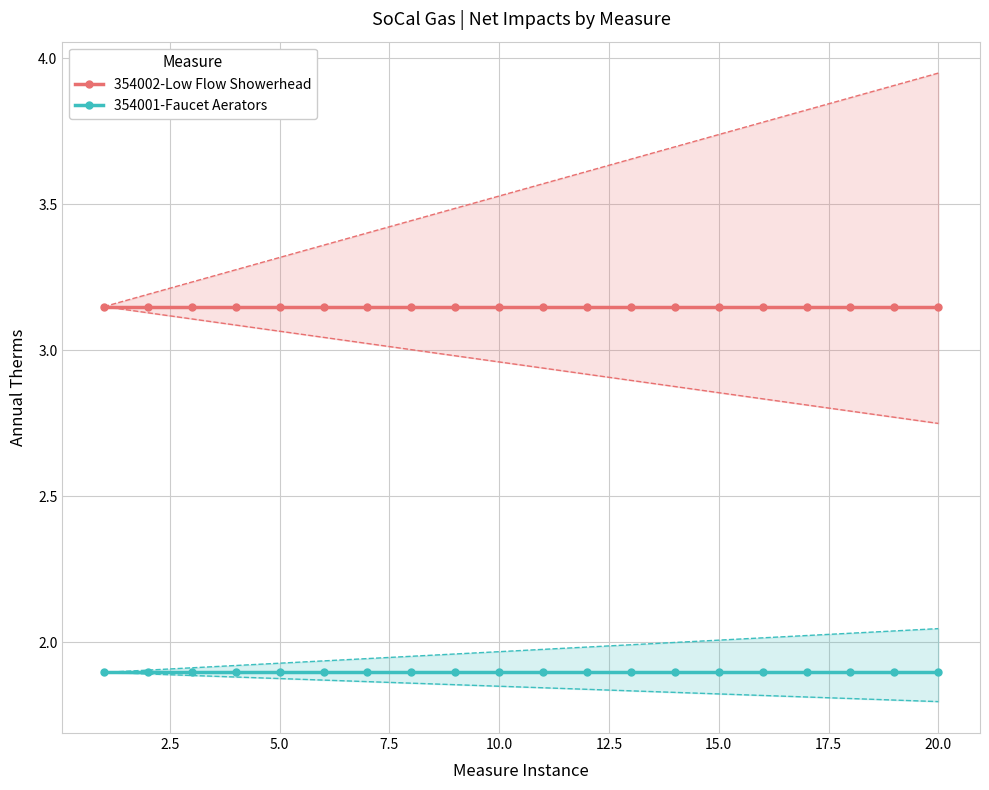

What is the highest value of the 354001-Faucet Aerators series?

1.9